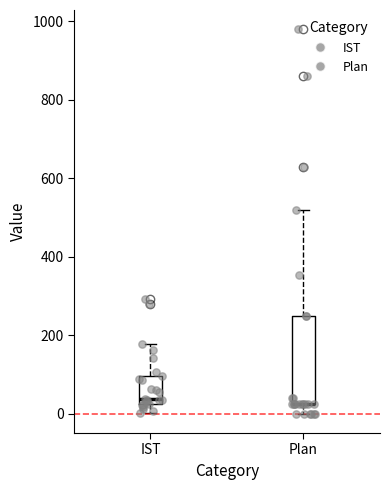

Reading left to right, transcribe this box plot: for each box, give where its median line is, the range the box spans, and where its two whiskers end, as read against the y-axis. The values are not printed on the chart, so give them approximately, as read against the axis.

IST: median 40, box 20 to 100, whiskers 0 to 180
Plan: median 20 (drawn on the box's lower edge), box 20 to 260, whiskers 0 to 520